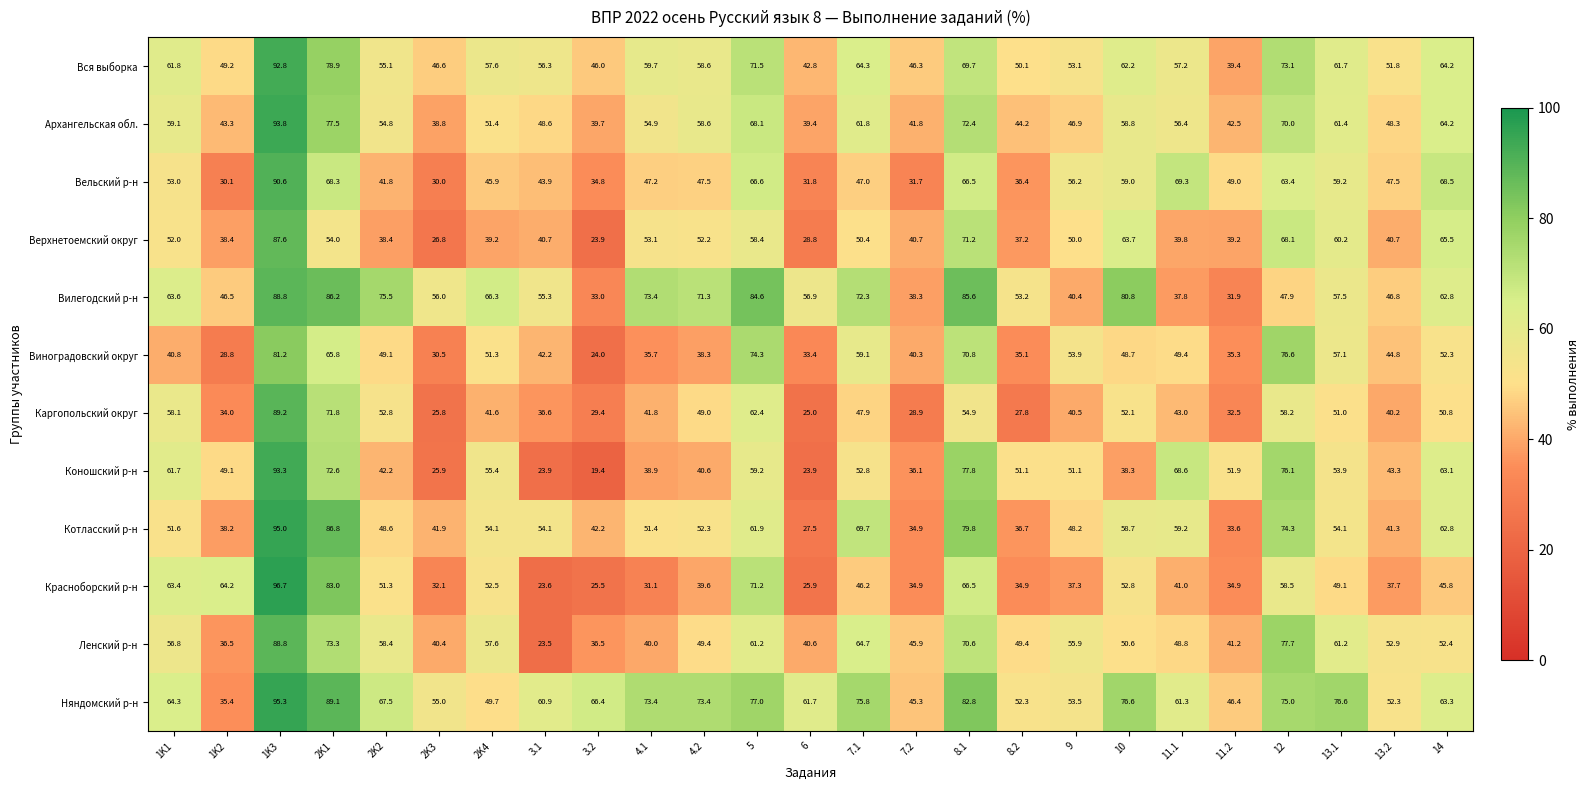

True or false: Вся выборка has a value of 26.6 at 7.1.

False